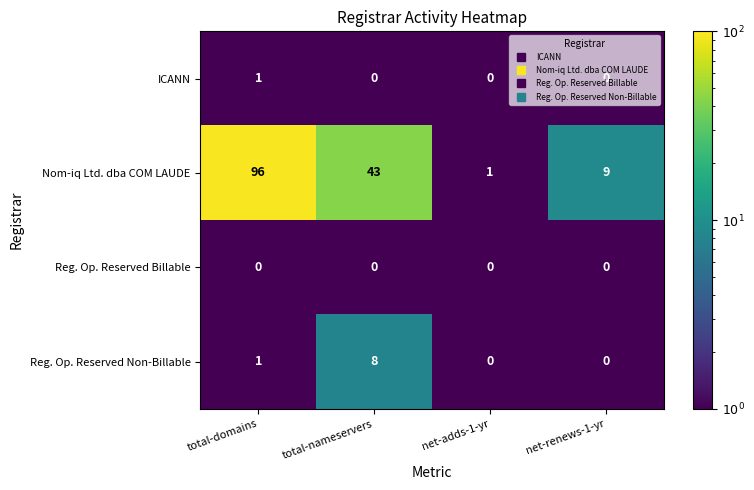

Which series has the largest total across all categories?

Nom-iq Ltd. dba COM LAUDE